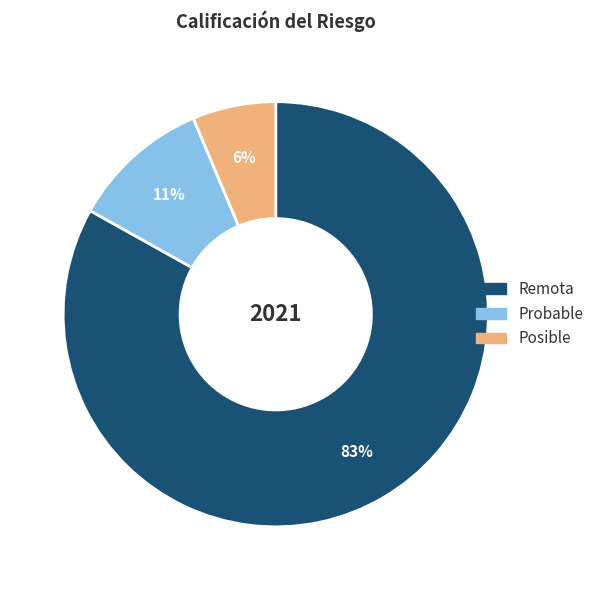

To the nearest percent, what is the difference between the largest and smallest slice percentages?

77%